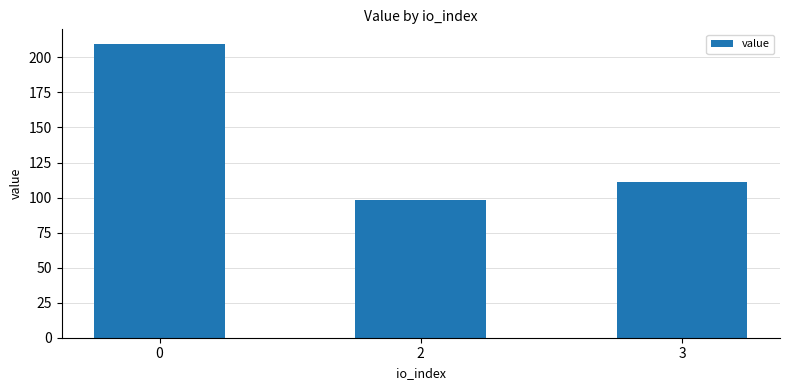

What is the difference between the values at 0 and 2?

111.1